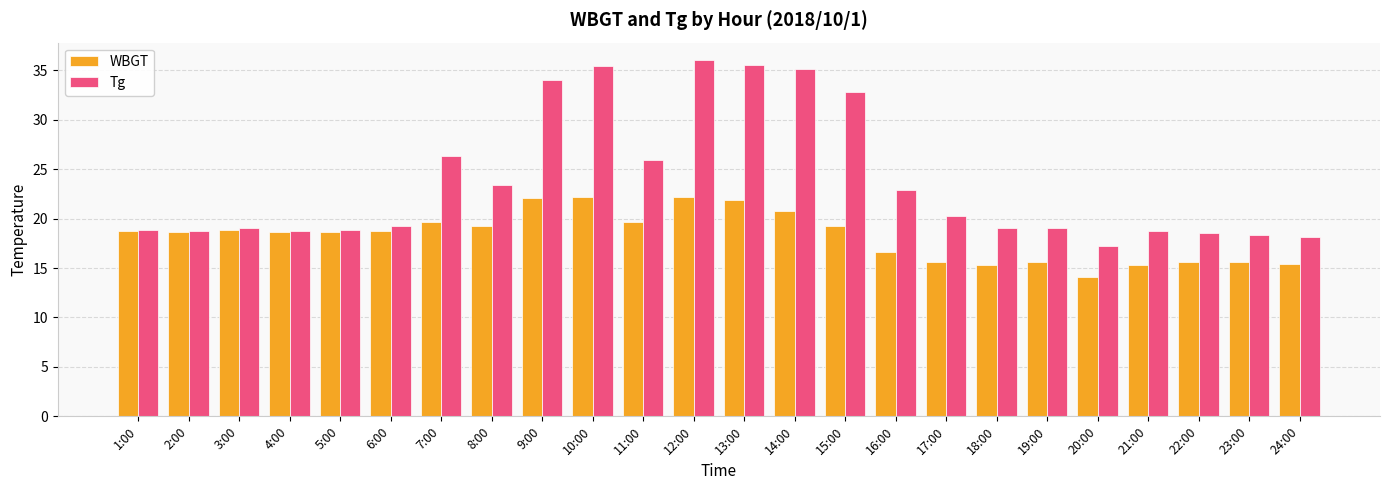

What is the difference between the highest and lowest values at 18:00?

3.7